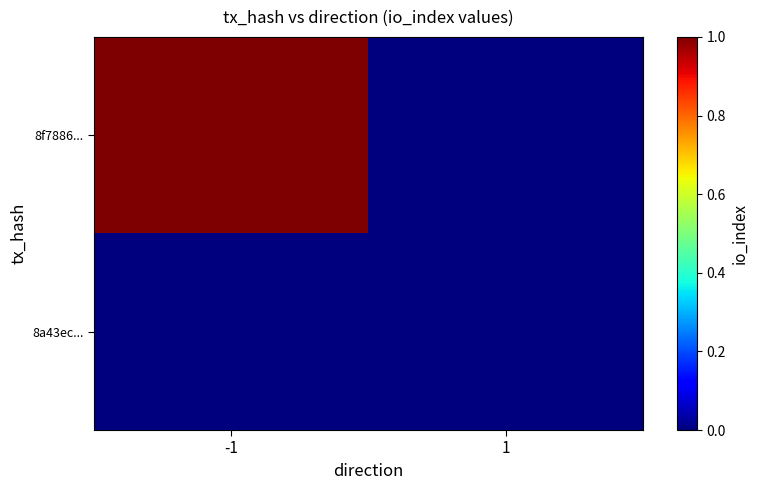

Reading left to right, transcribe all the data shown in this chart.

8f7886...: -1=1	1=0
8a43ec...: -1=0	1=0